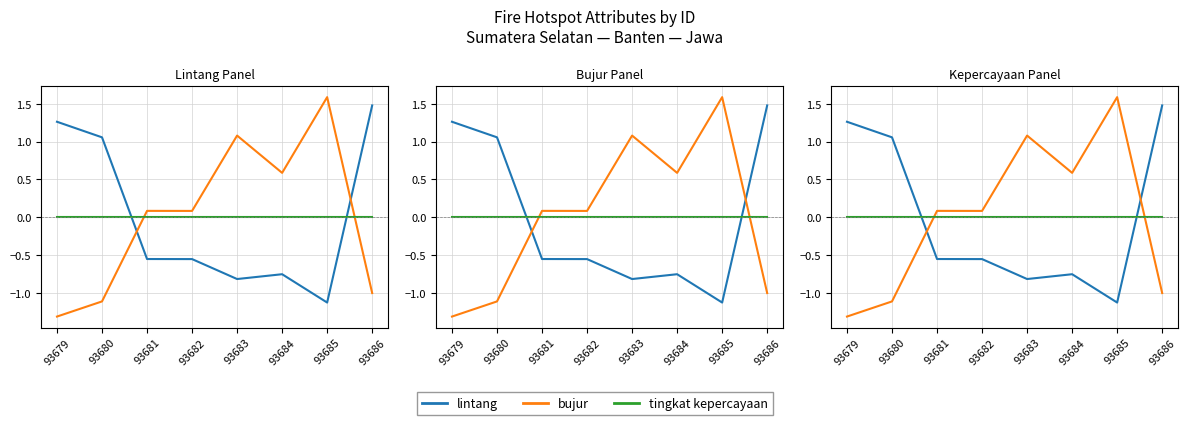

The value of lintang at 93686 is 1.5. True or false?

True